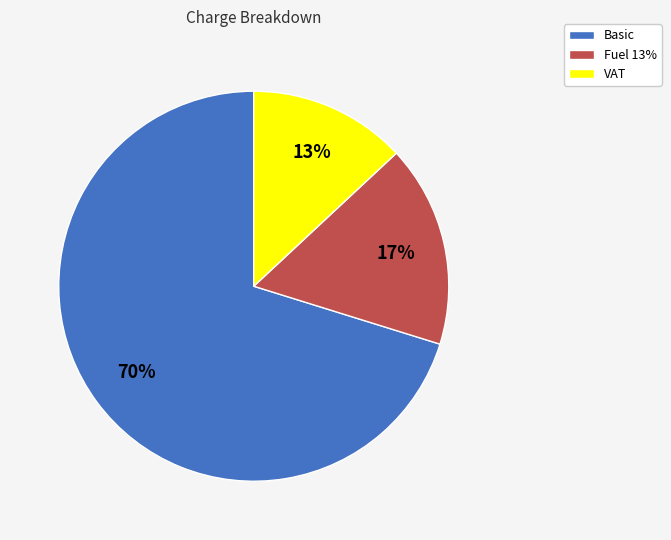

Combined, do Fuel 13% and VAT account for over 50%?

No